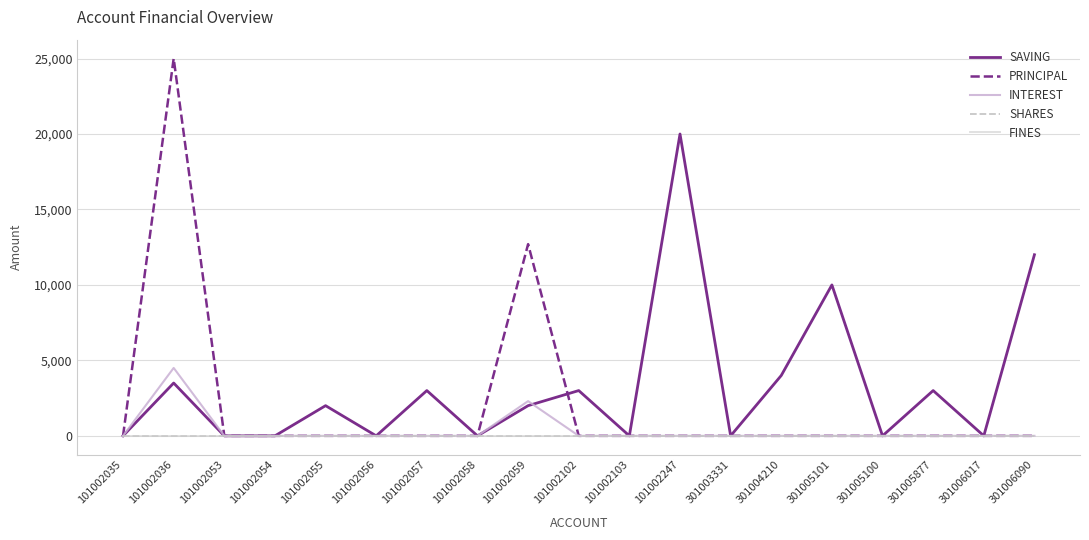

True or false: PRINCIPAL and INTEREST intersect in this chart.

False